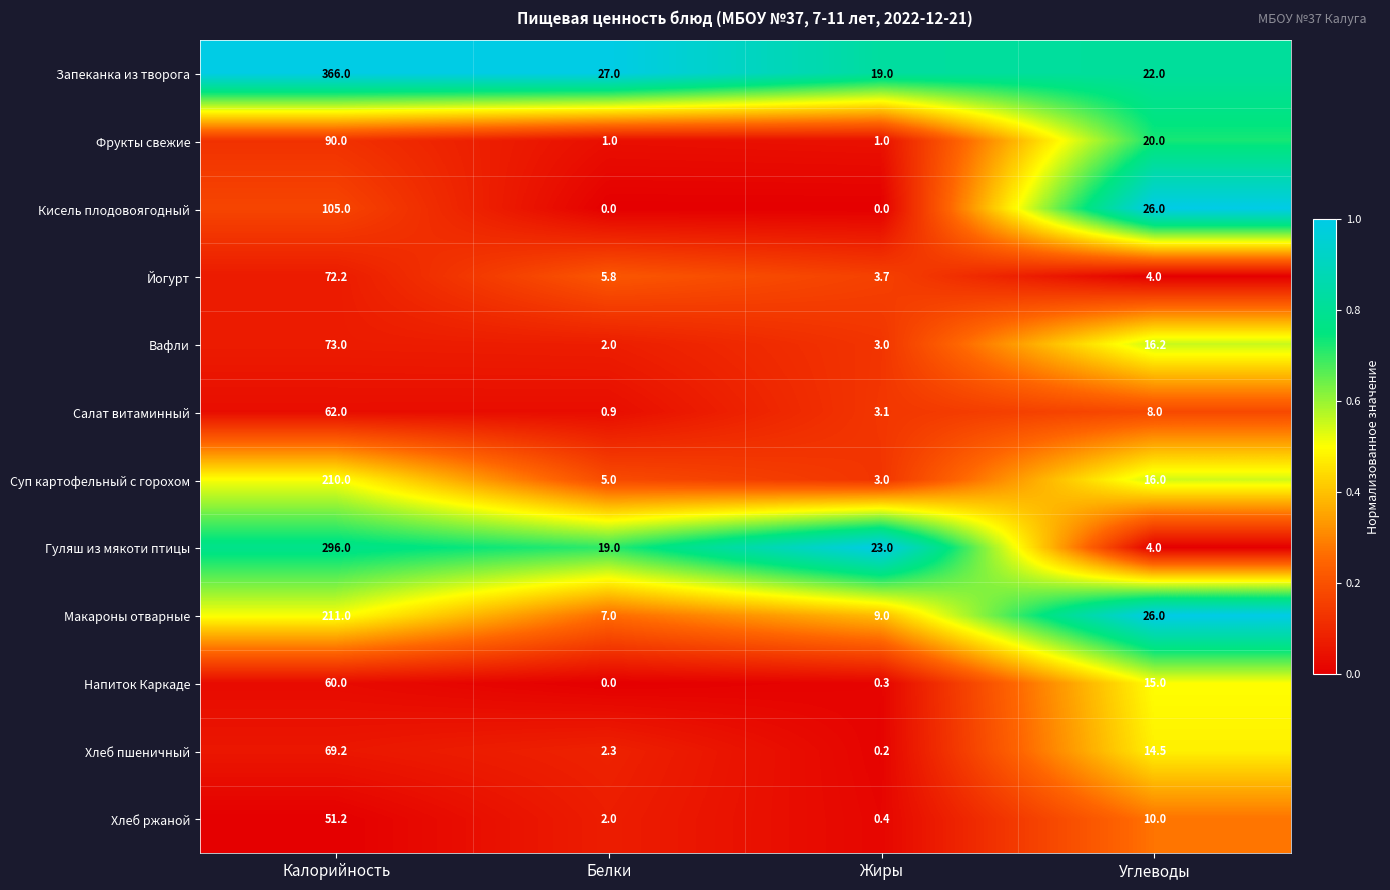

Rank the series at Калорийность from highest to lowest value.

Запеканка из творога, Гуляш из мякоти птицы, Макароны отварные, Суп картофельный с горохом, Кисель плодовоягодный, Фрукты свежие, Вафли, Йогурт, Хлеб пшеничный, Салат витаминный, Напиток Каркаде, Хлеб ржаной